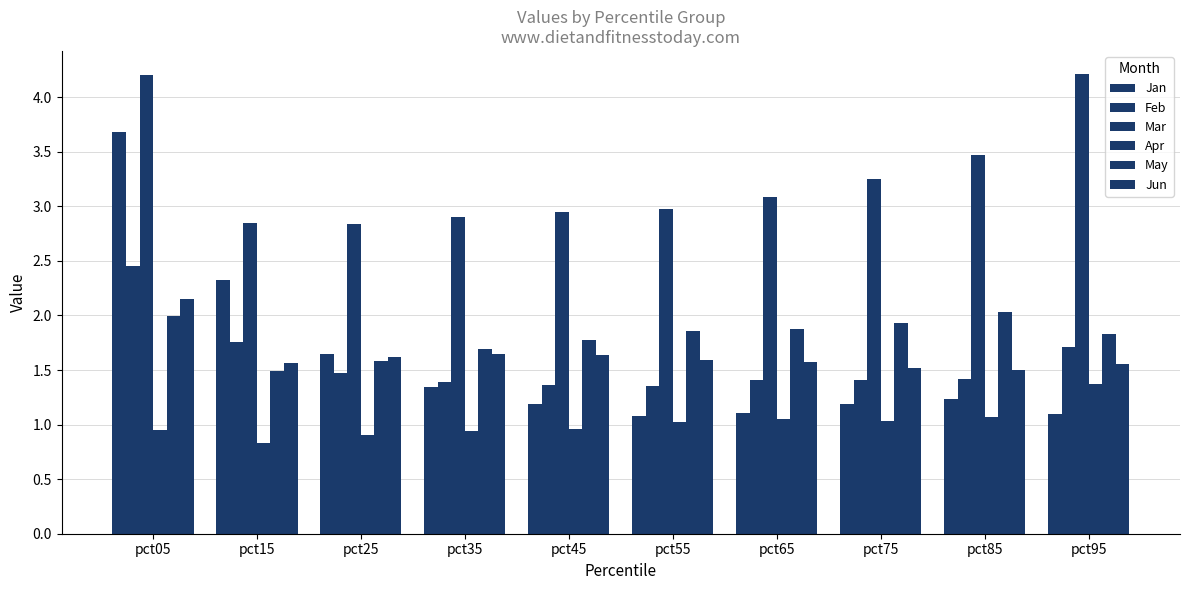

Which series has the widest spread of values?

Jan